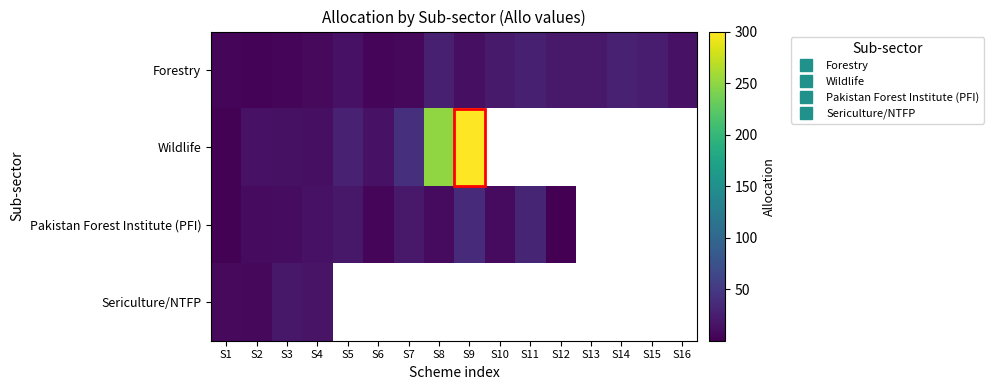

How many values in the Forestry series are below 15?

8